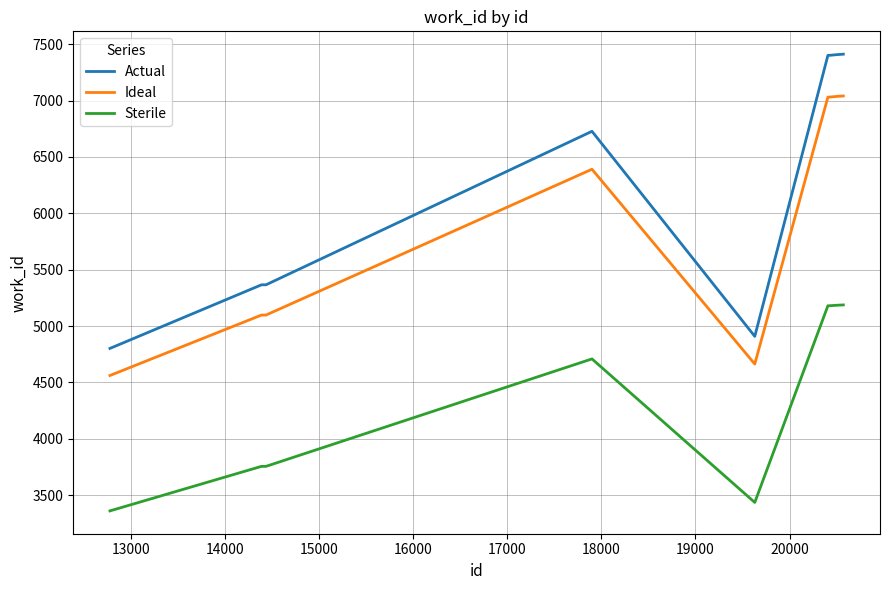

Which series has the widest spread of values?

Actual